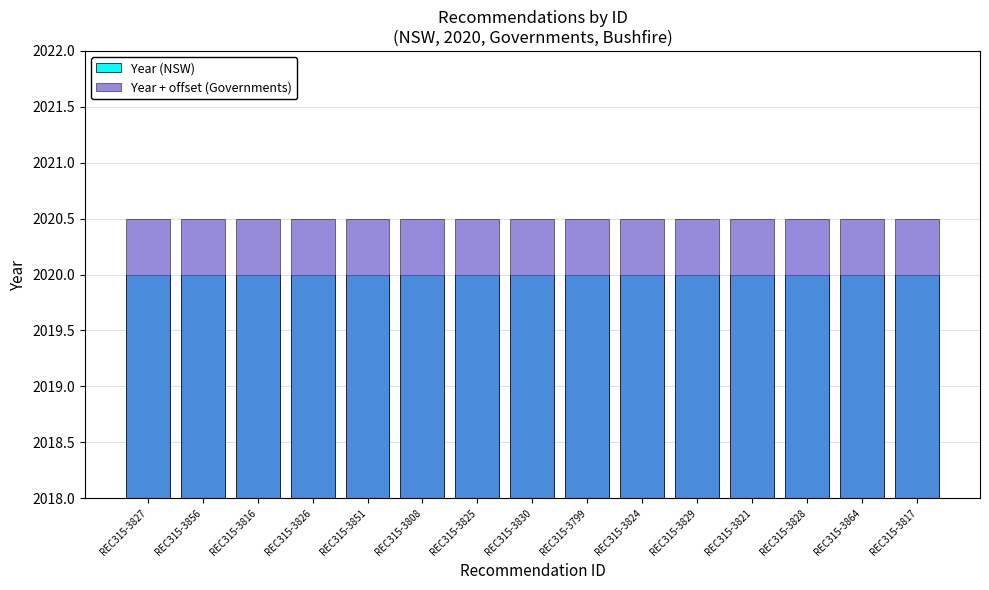

Reading left to right, transcribe all the data shown in this chart.

Year (NSW): REC315-3827=2020.0	REC315-3856=2020.0	REC315-3816=2020.0	REC315-3826=2020.0	REC315-3851=2020.0	REC315-3808=2020.0	REC315-3825=2020.0	REC315-3830=2020.0	REC315-3799=2020.0	REC315-3824=2020.0	REC315-3829=2020.0	REC315-3821=2020.0	REC315-3828=2020.0	REC315-3864=2020.0	REC315-3817=2020.0
Year + offset (Governments): REC315-3827=2020.5	REC315-3856=2020.5	REC315-3816=2020.5	REC315-3826=2020.5	REC315-3851=2020.5	REC315-3808=2020.5	REC315-3825=2020.5	REC315-3830=2020.5	REC315-3799=2020.5	REC315-3824=2020.5	REC315-3829=2020.5	REC315-3821=2020.5	REC315-3828=2020.5	REC315-3864=2020.5	REC315-3817=2020.5